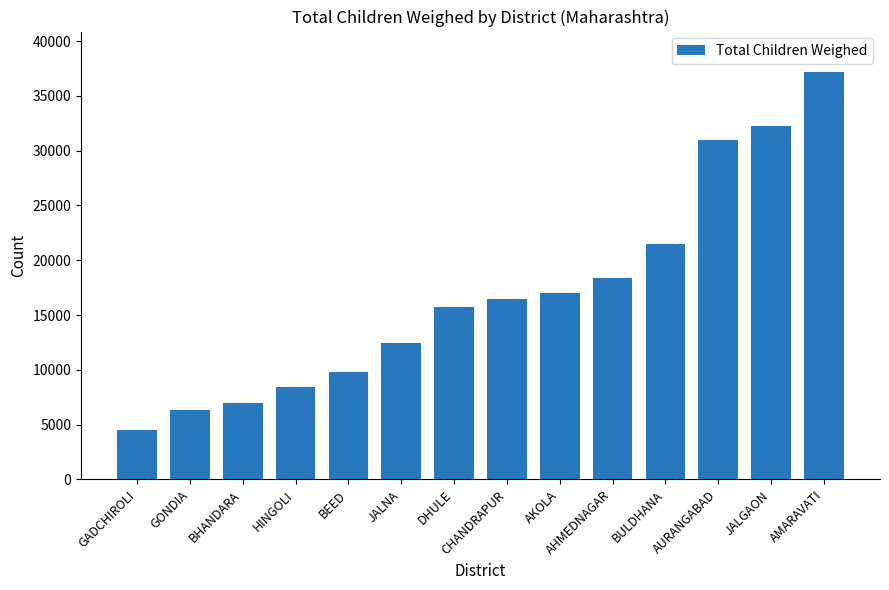

Reading left to right, what are all the values shown in this chart?

GADCHIROLI=4465	GONDIA=6296	BHANDARA=6942	HINGOLI=8410	BEED=9829	JALNA=12455	DHULE=15728	CHANDRAPUR=16502	AKOLA=17029	AHMEDNAGAR=18413	BULDHANA=21448	AURANGABAD=30959	JALGAON=32242	AMARAVATI=37155